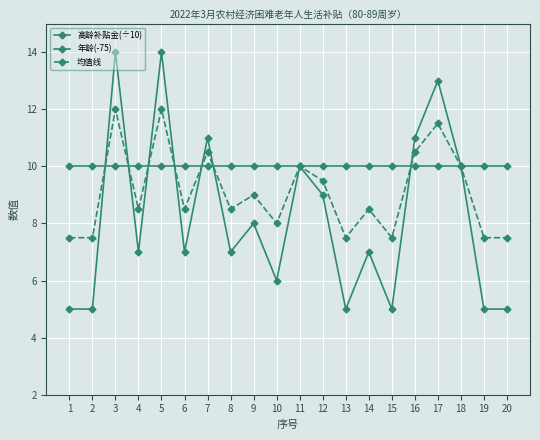

How many lines are shown in the chart?

3